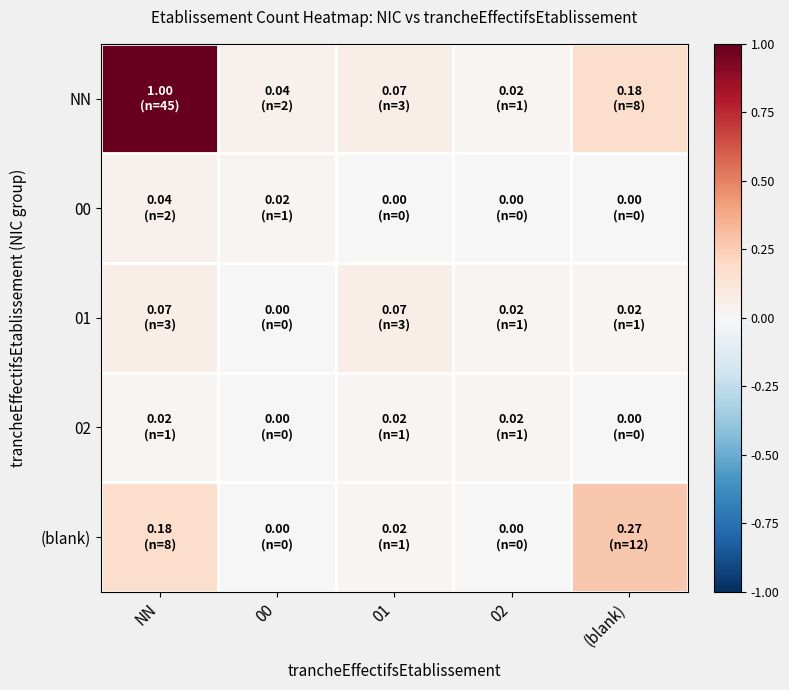

Which series has the largest range (max minus min)?

NN